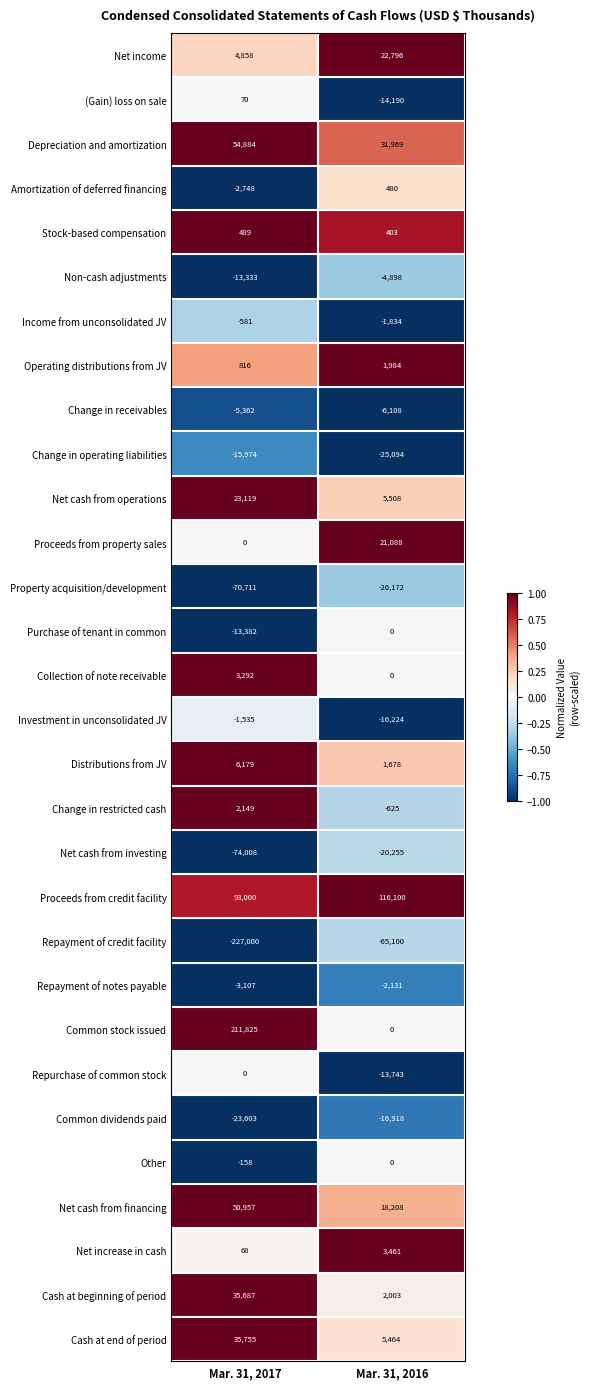

What is the total value across all series at Mar. 31, 2017?

71646